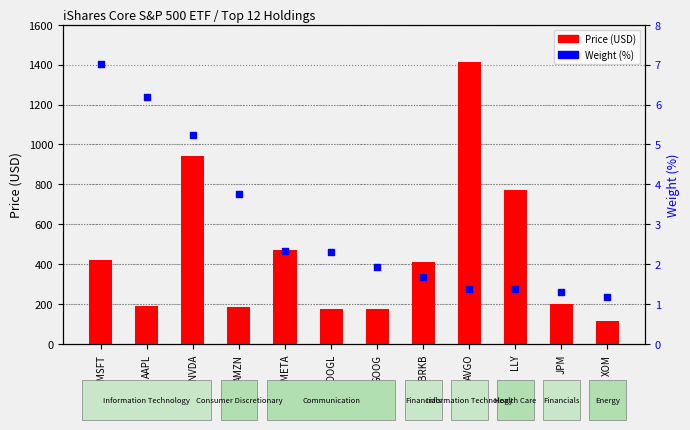

At which category is the sum across all series the highest?

AVGO